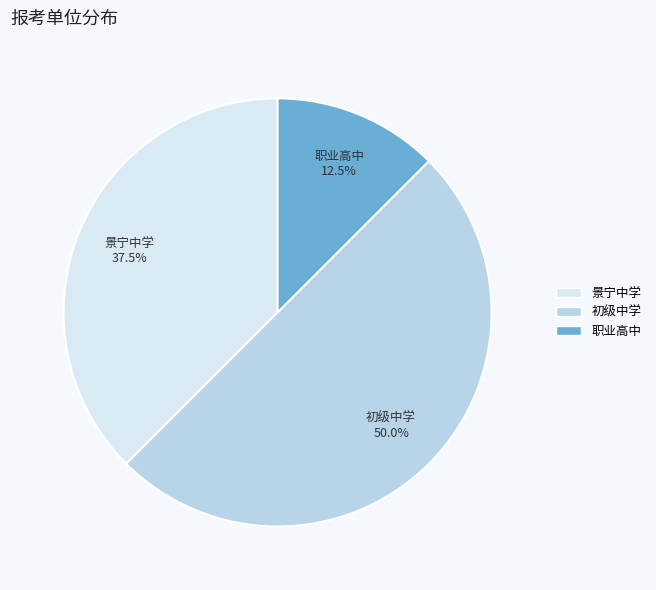

Does 职业高中 represent more than half of the total?

No